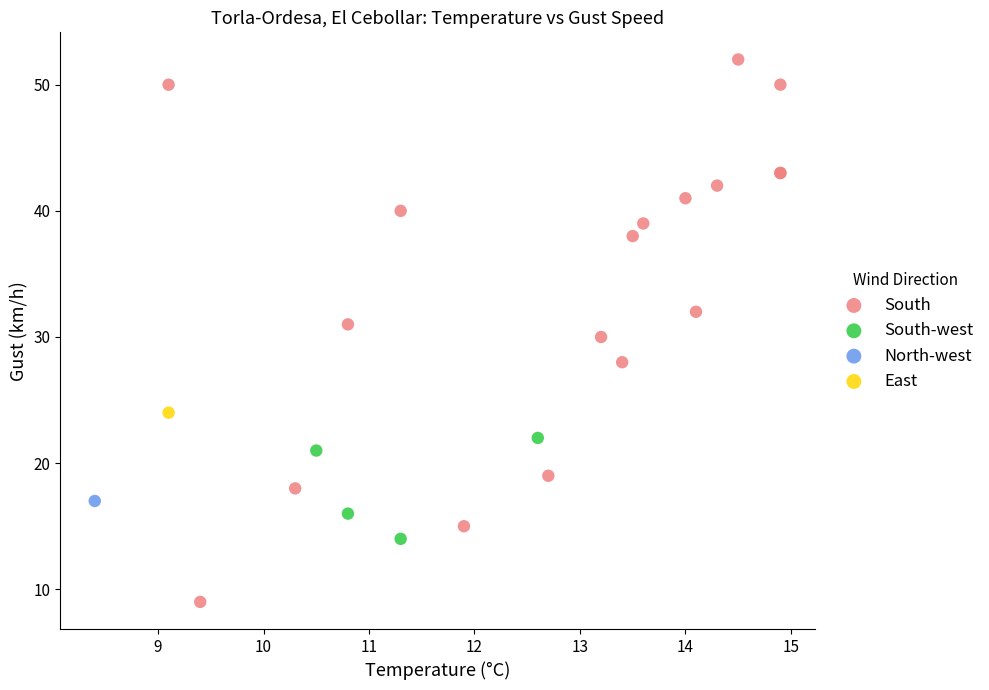

Which series reaches the minimum Y coordinate?

South